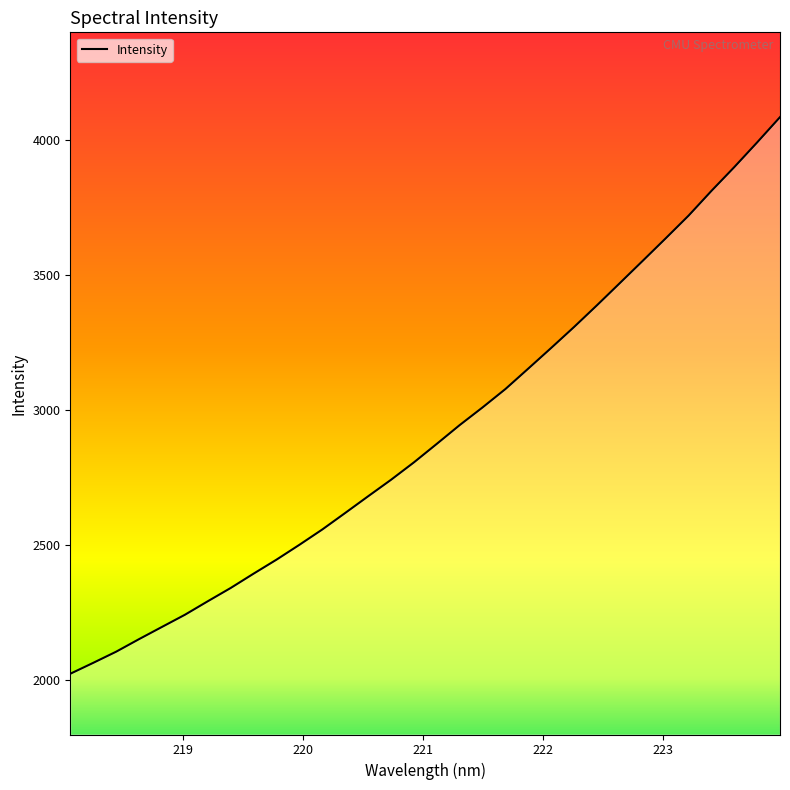

What is the greatest value displayed?

4086.0